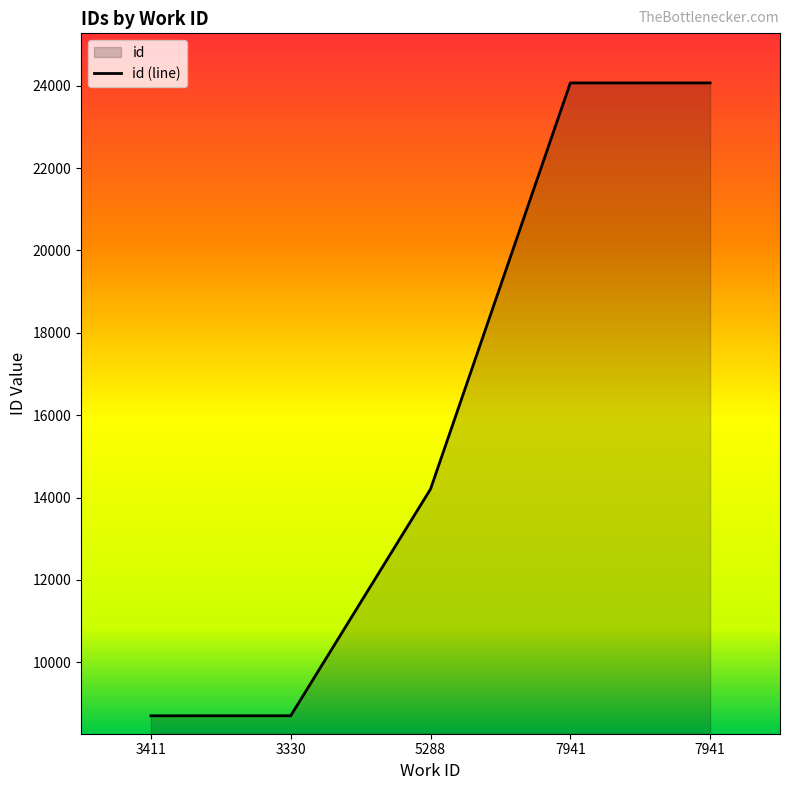

Rank the categories by value from highest to lowest.

7941, 7941, 5288, 3330, 3411